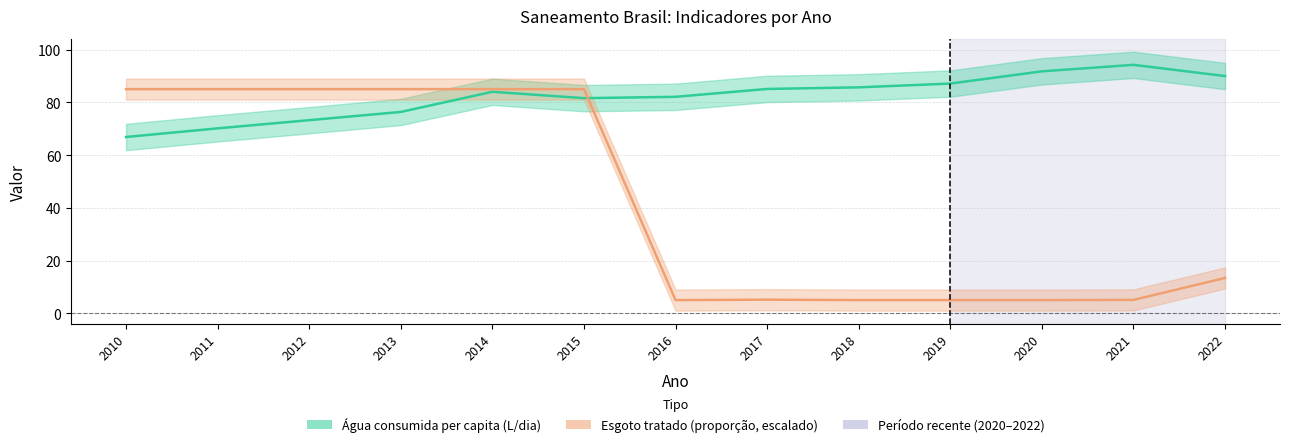

Rank the series by their average value, from lowest to highest.

Parcela com esgoto (escalado), Volume de água consumida per capita